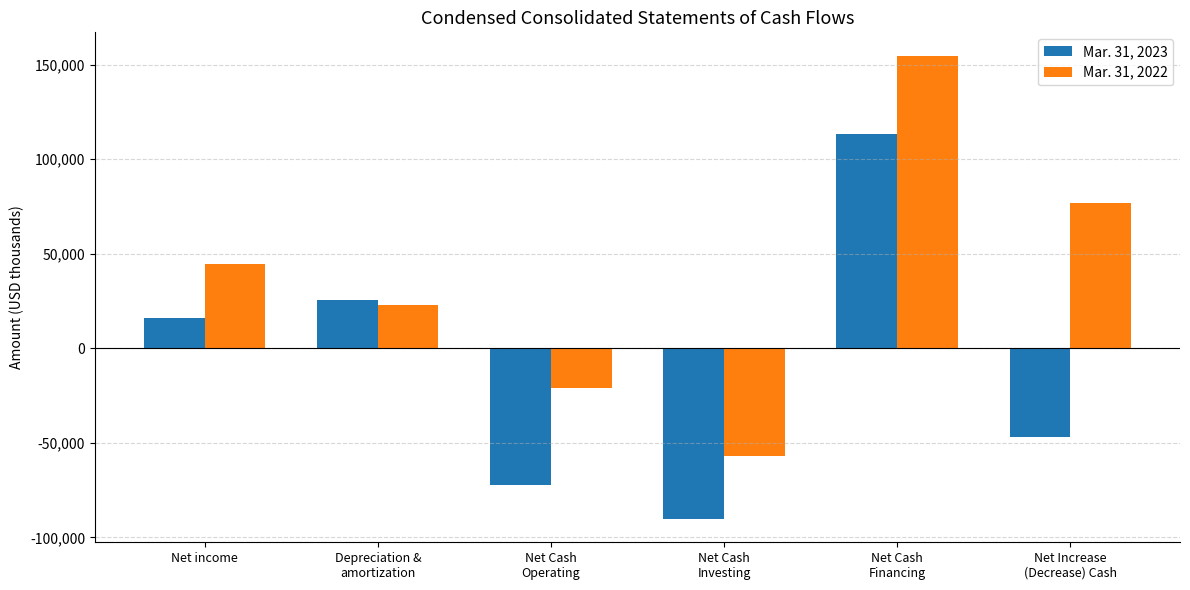

What is the value of the Mar. 31, 2023 bar at the 5th from the left?

113536